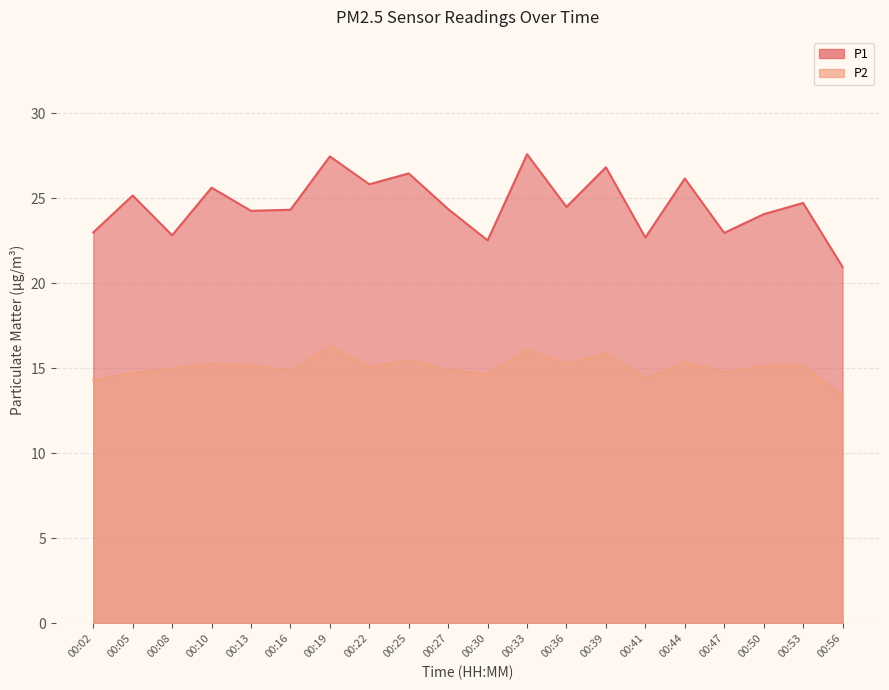

What is the difference between the maximum and minimum values in the P1 series?

6.6